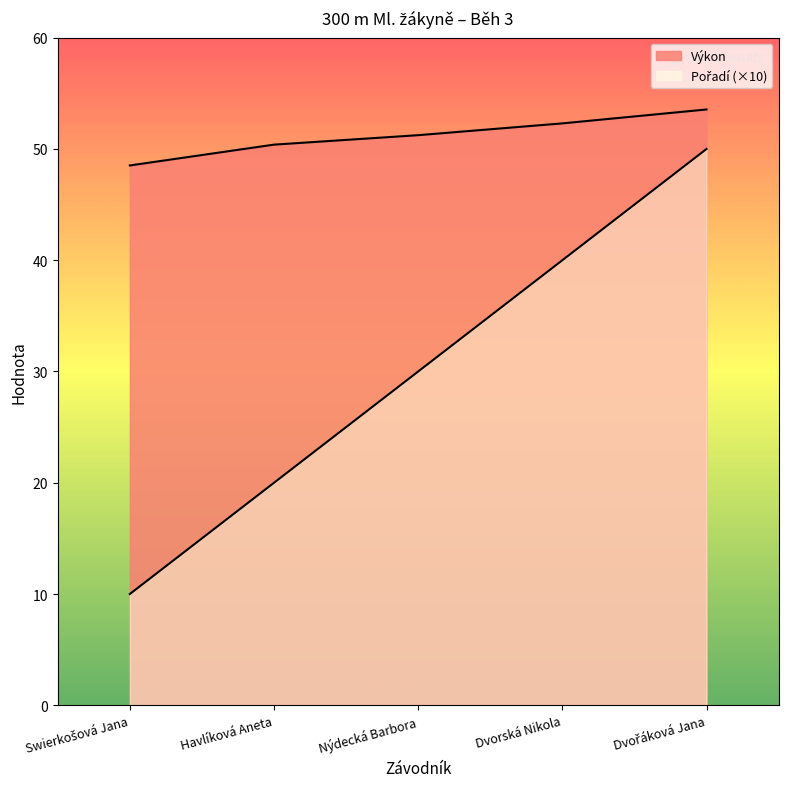

Is it true that Výkon equals 53.5 at Dvořáková Jana?

True